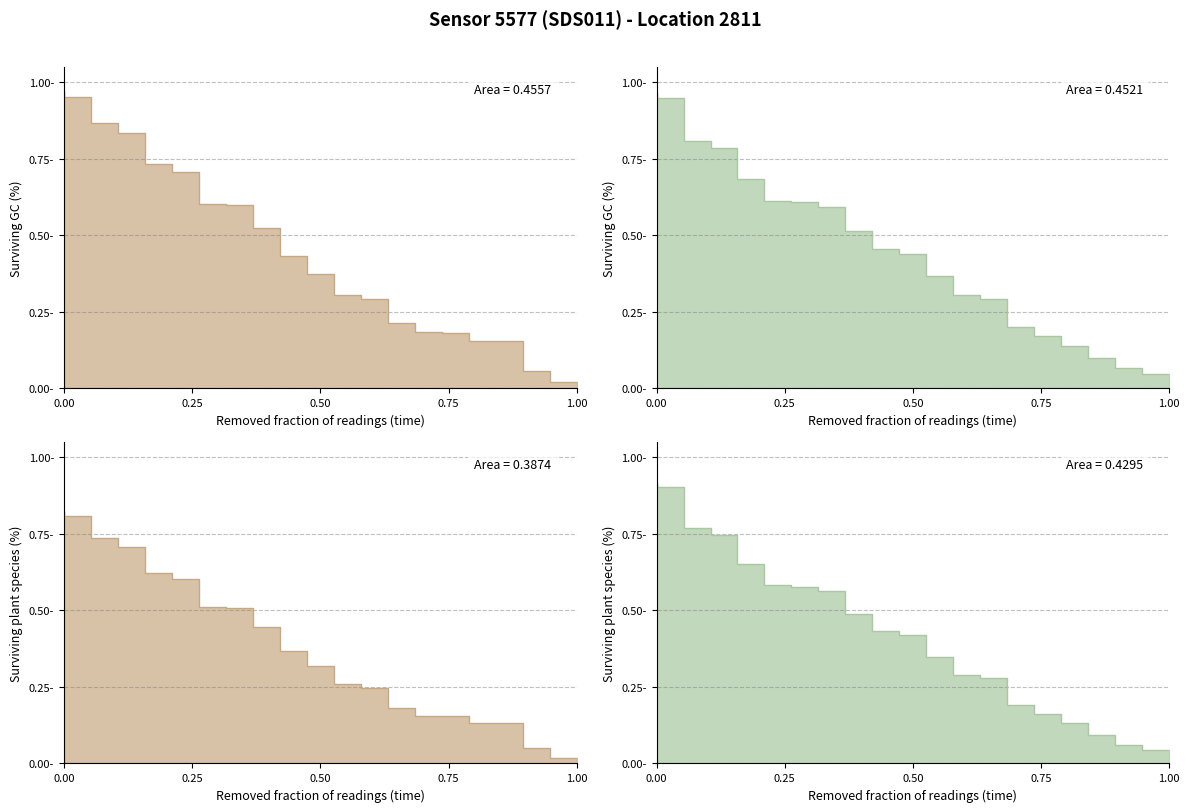

What is the total value across all series at 17?

0.2